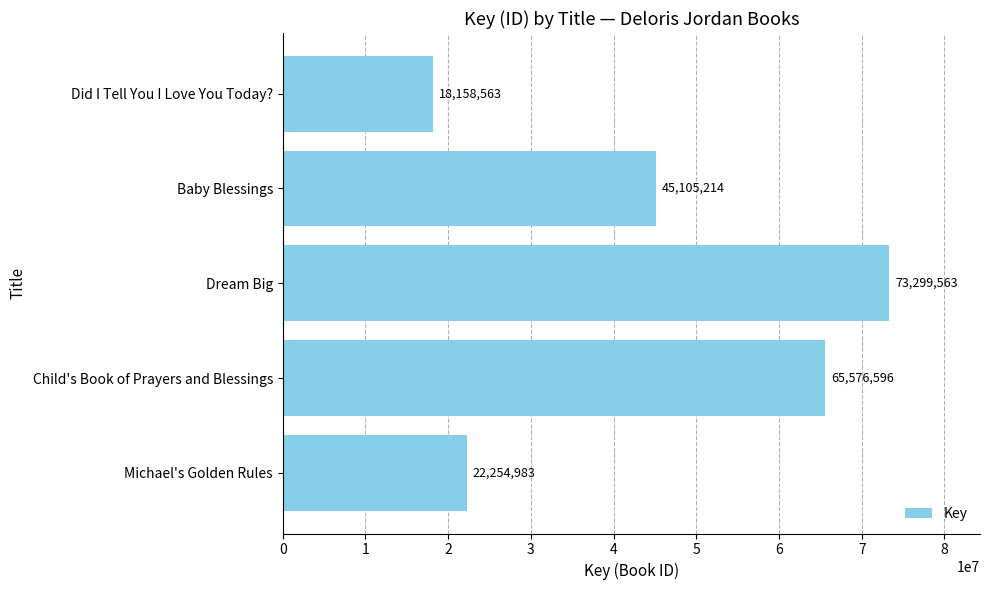

Does the chart contain stacked bars?

No